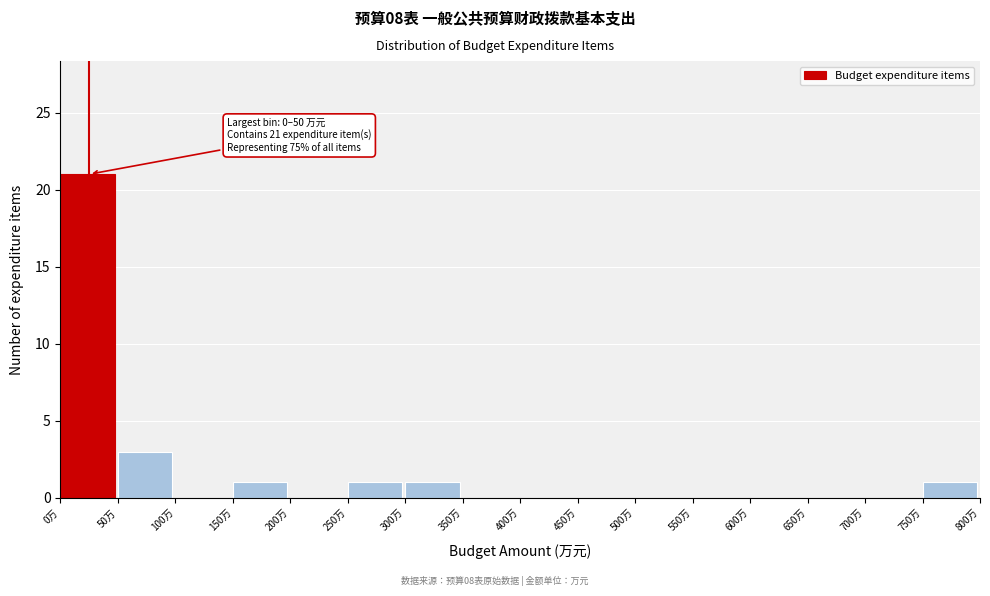

Over which range of the x-axis is the bar tallest?

0 to 50